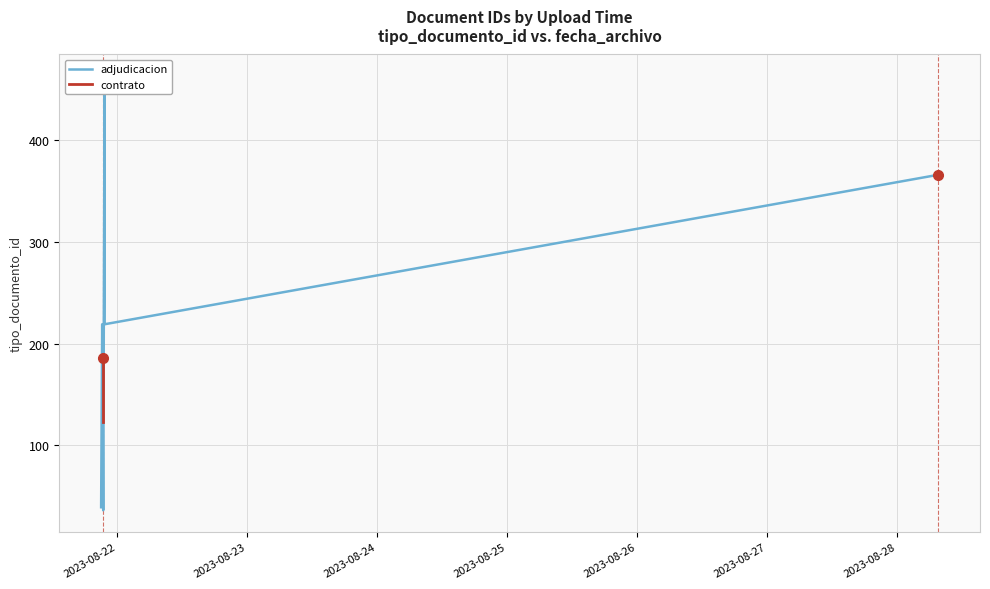

What is the sum of the values at 2023-08-21 21:42:50 and 2023-08-28 07:36:25?

585